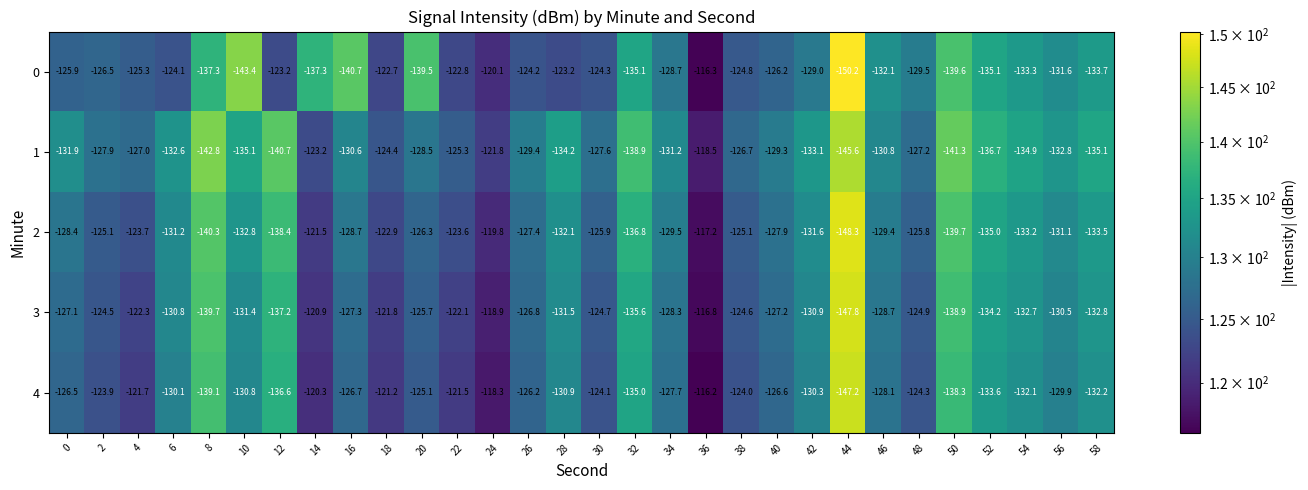

What is the spread (max minus min) of values at 16?

14.0